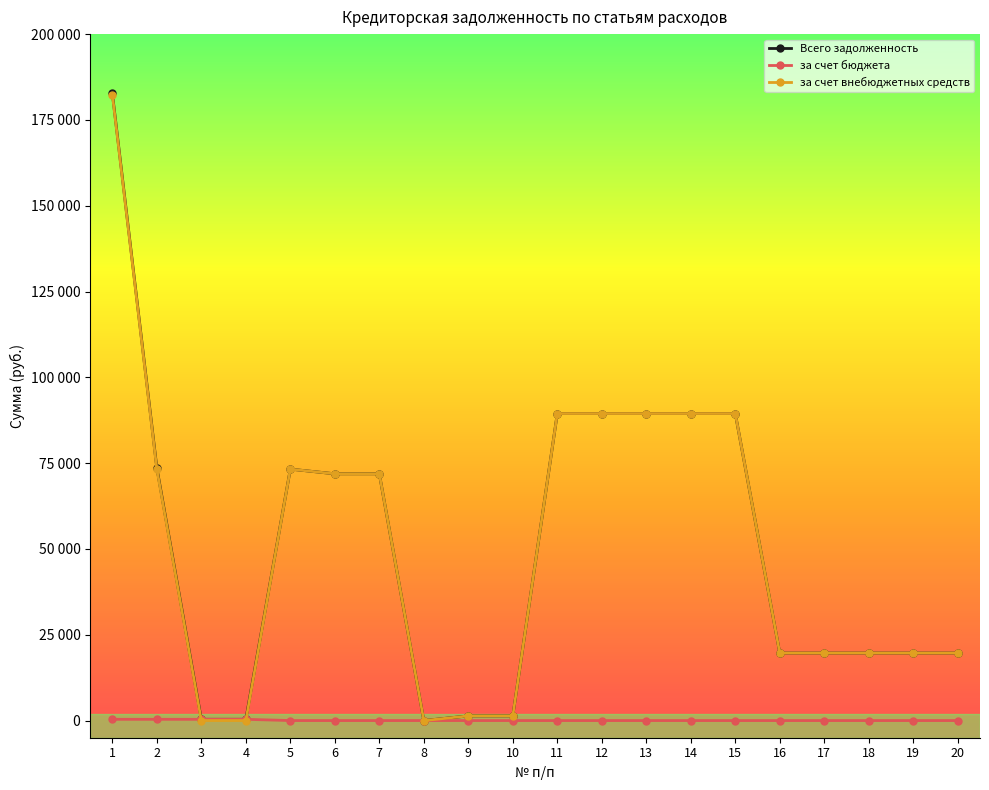

Which series ends up on top after the final intersection of за счет бюджета and за счет внебюджетных средств?

за счет внебюджетных средств